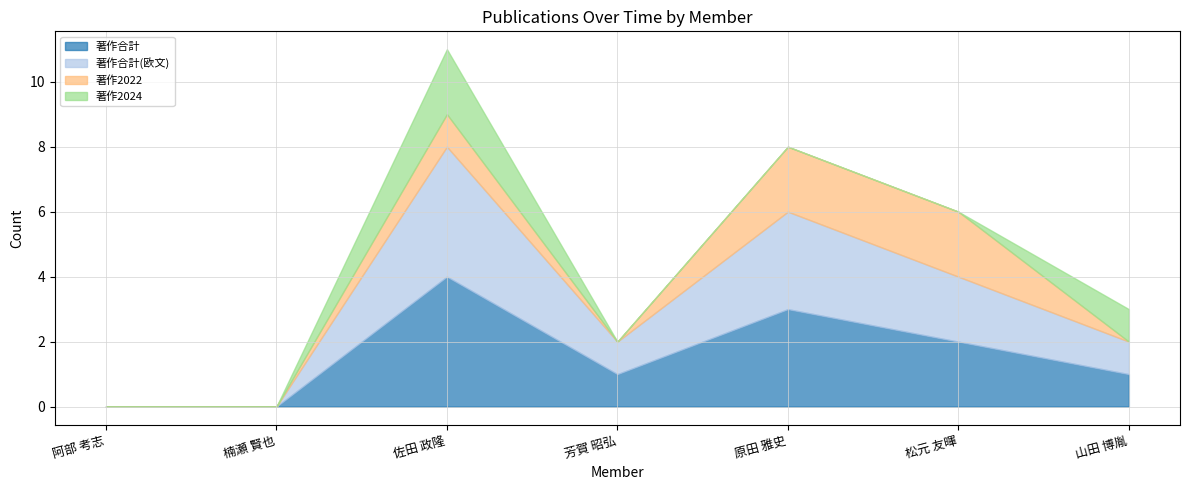

At which category does 著作合計 reach its first local peak?

佐田 政隆